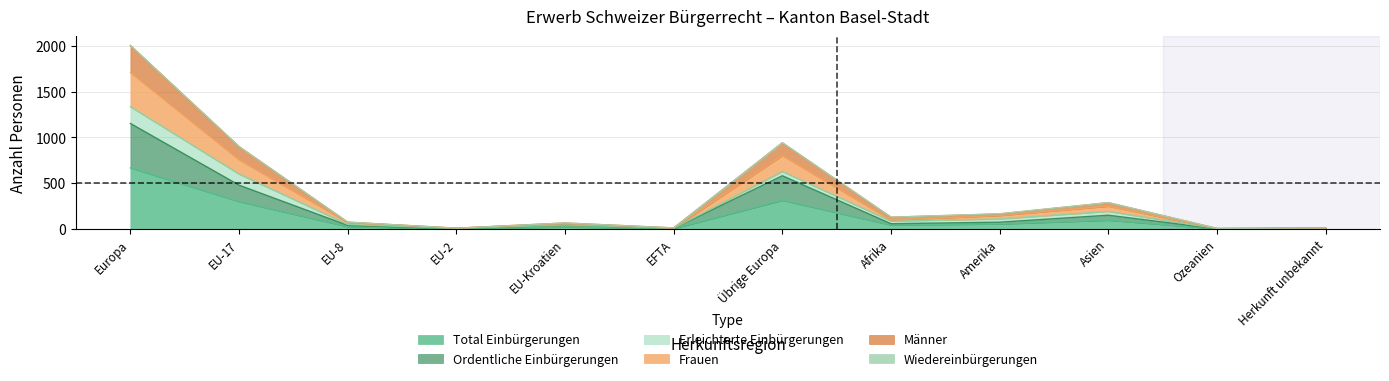

True or false: Total Einbürgerungen has more than 1 points higher than both neighbors.

True